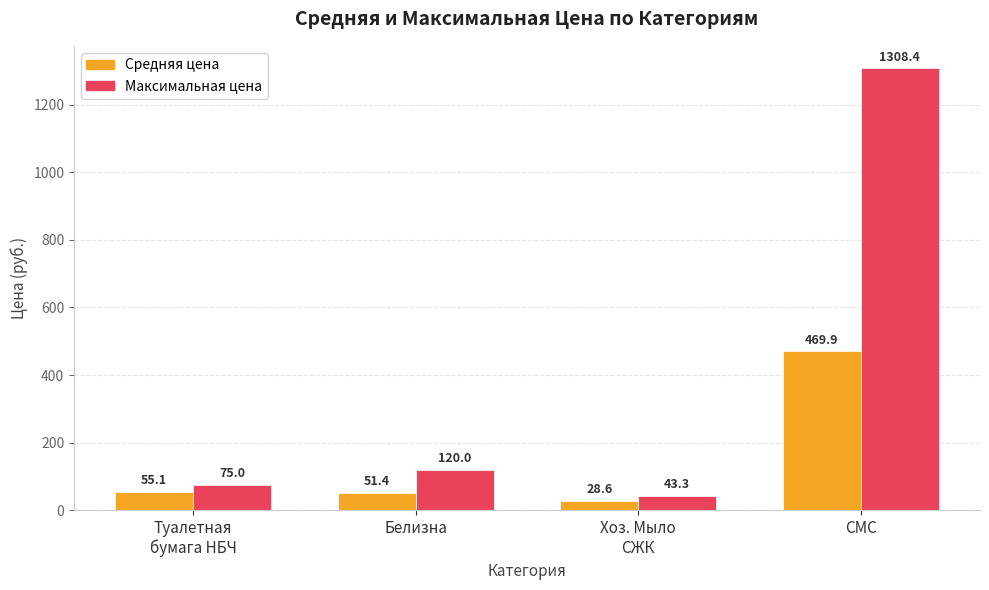

What is the label of the 3rd bar from the left?

Хоз. Мыло
СЖК